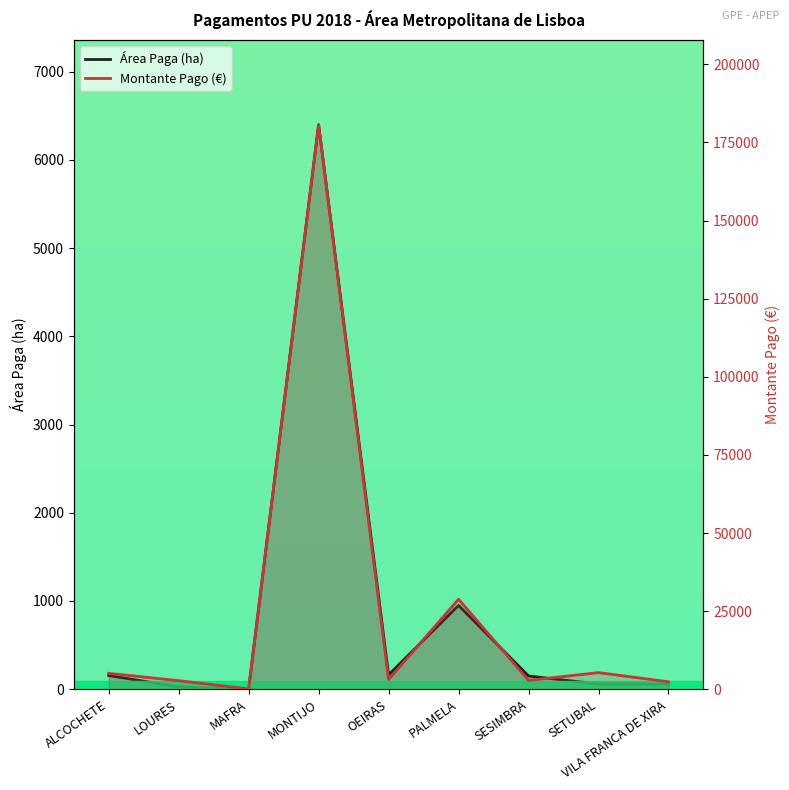

Where is Montante Pago (€) nearest to the value 90397?

PALMELA